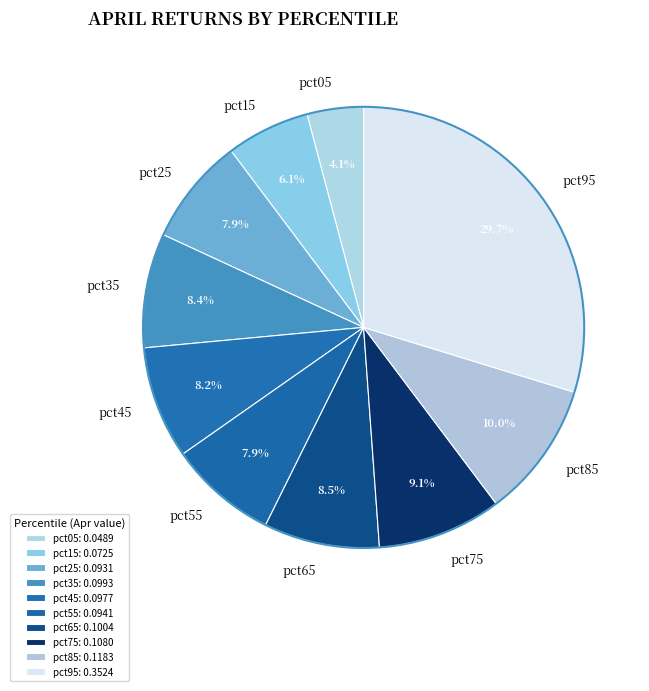

How many slices are in this pie chart?

10